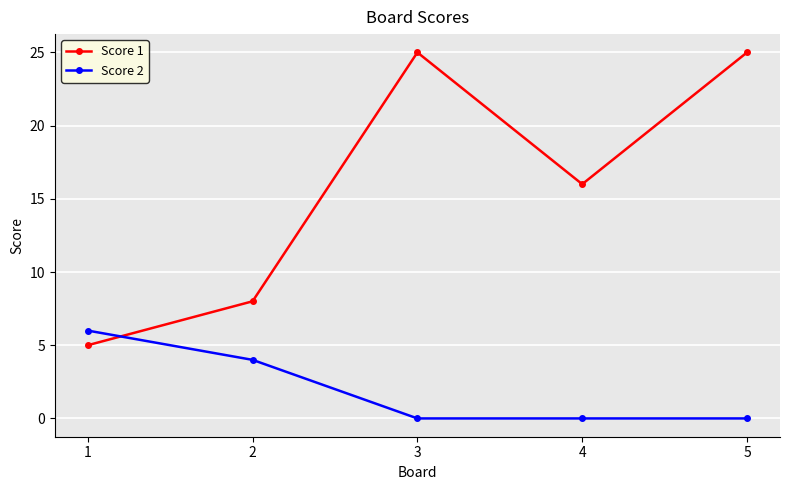

Where do Score 1 and Score 2 first cross each other?

1 and 2